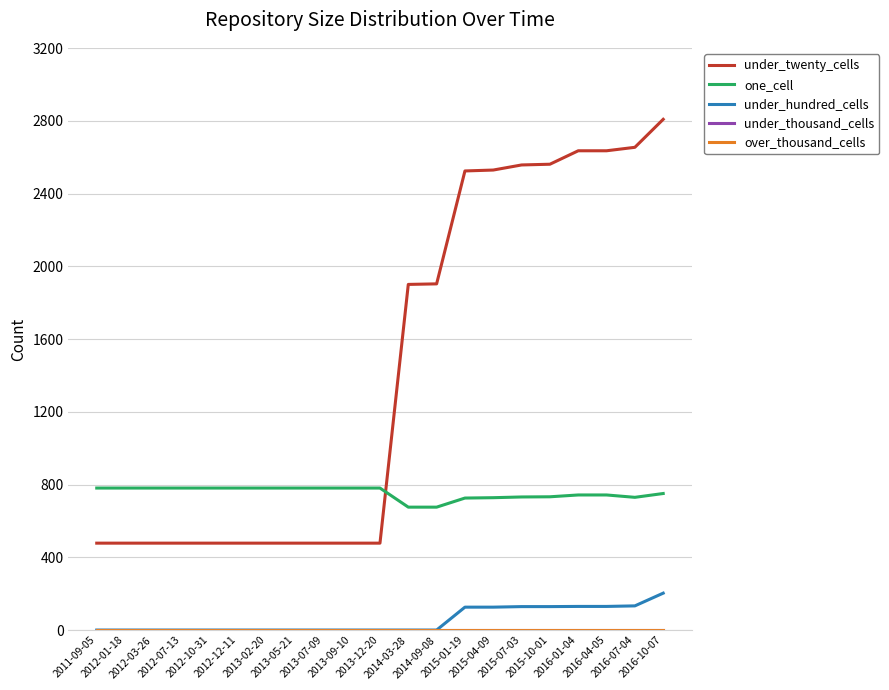

Does the chart have visible grid lines?

Yes